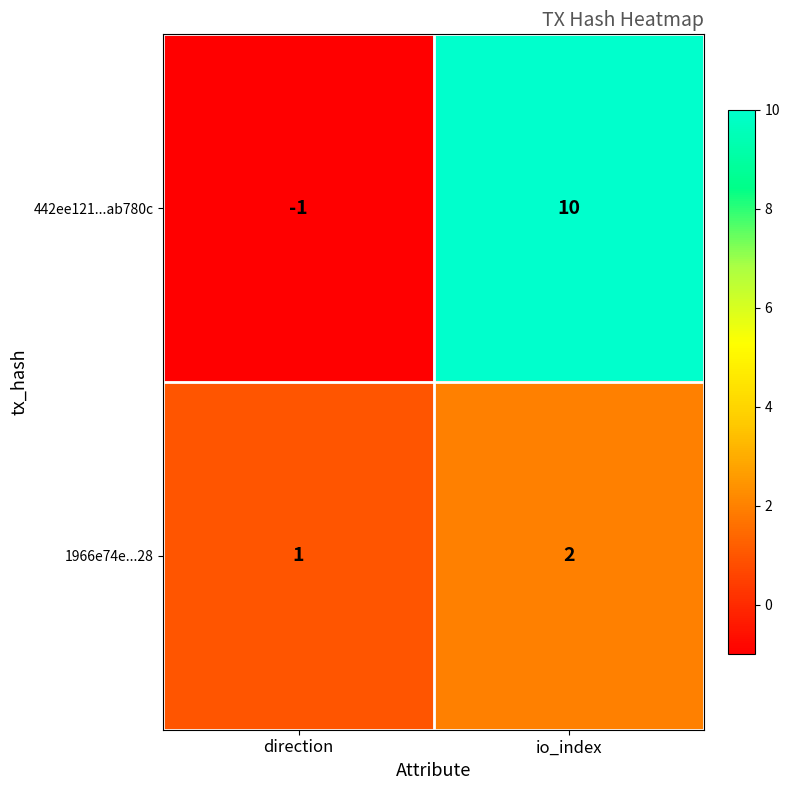

How many negative values does the 442ee121...ab780c series have?

1